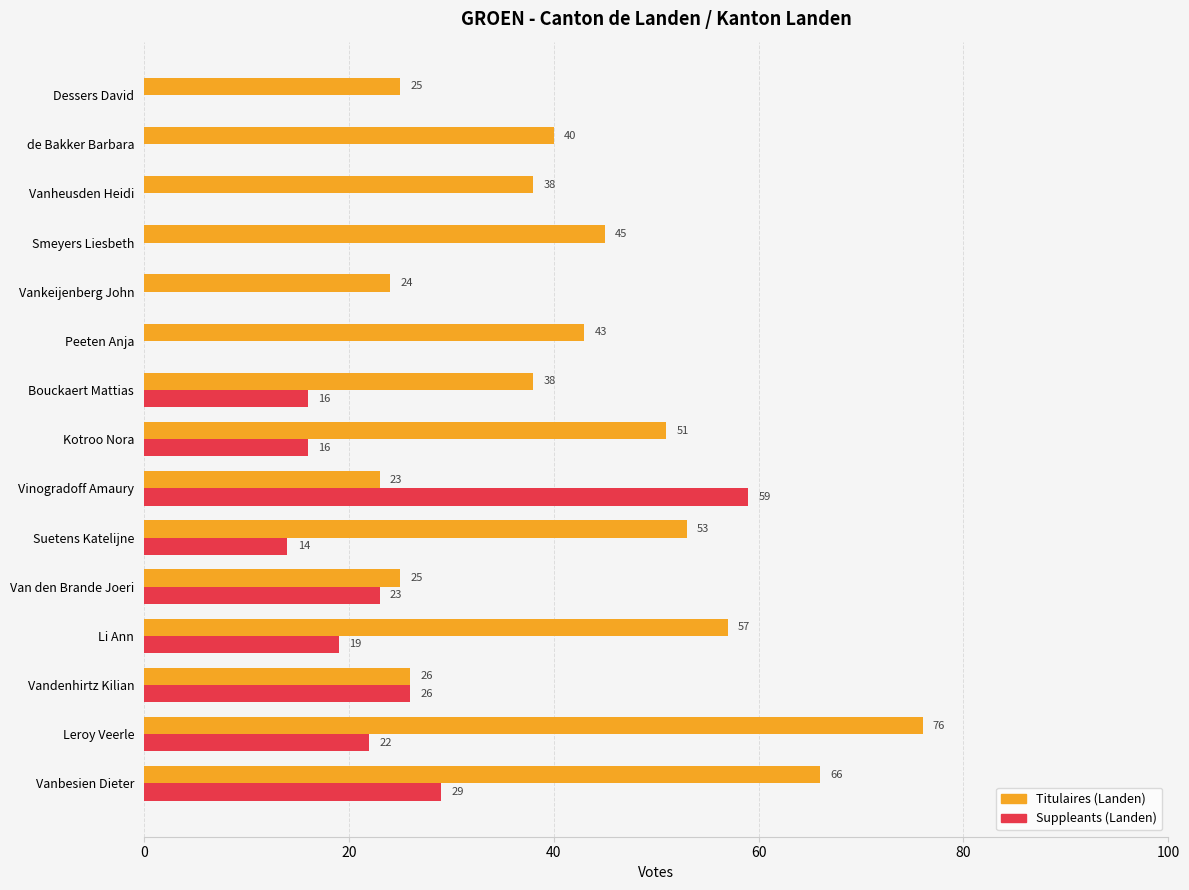

Which category has the highest value across all series?

Leroy Veerle